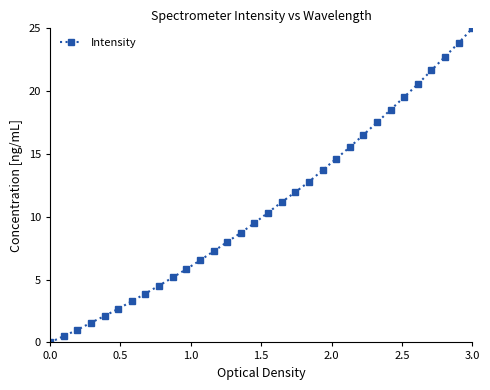

What is the value of the 6th point from the left?

2.7